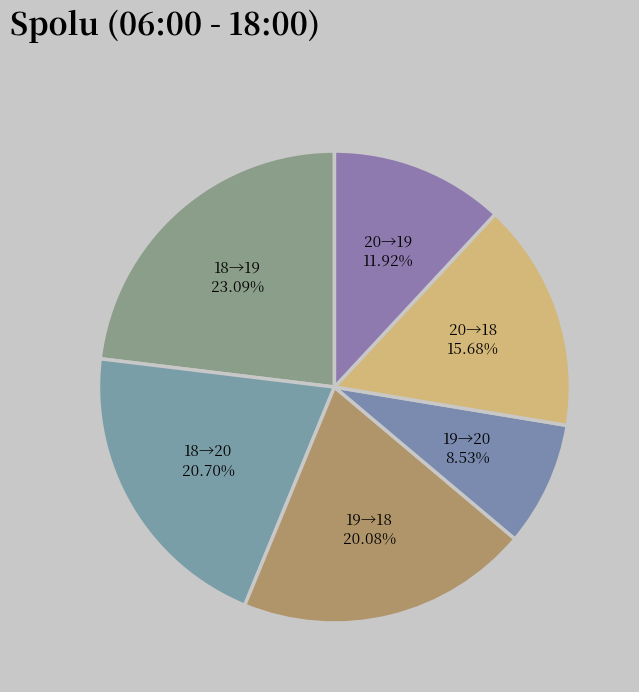

Is there any slice that represents more than half of the pie?

No